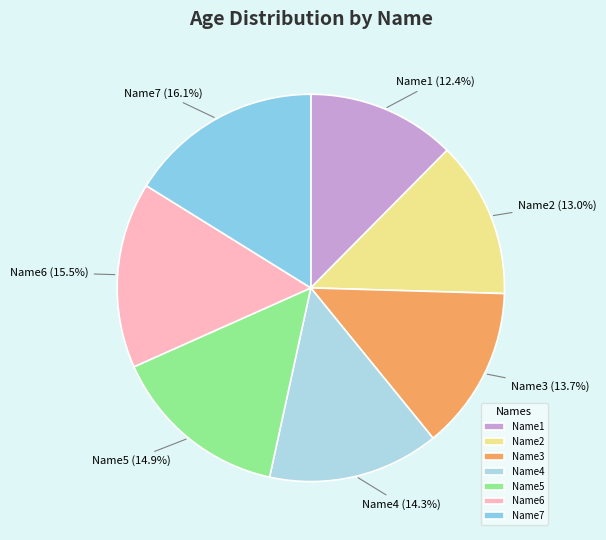

What portion of the pie excludes Name3?

86.3%